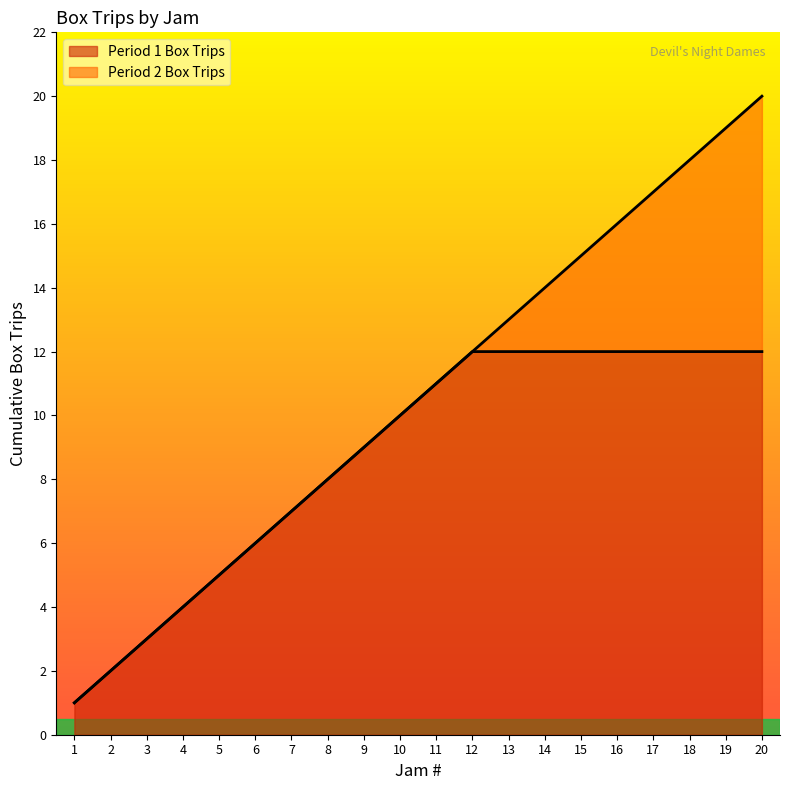

Which series has the largest range (max minus min)?

Period 1 Box Trips